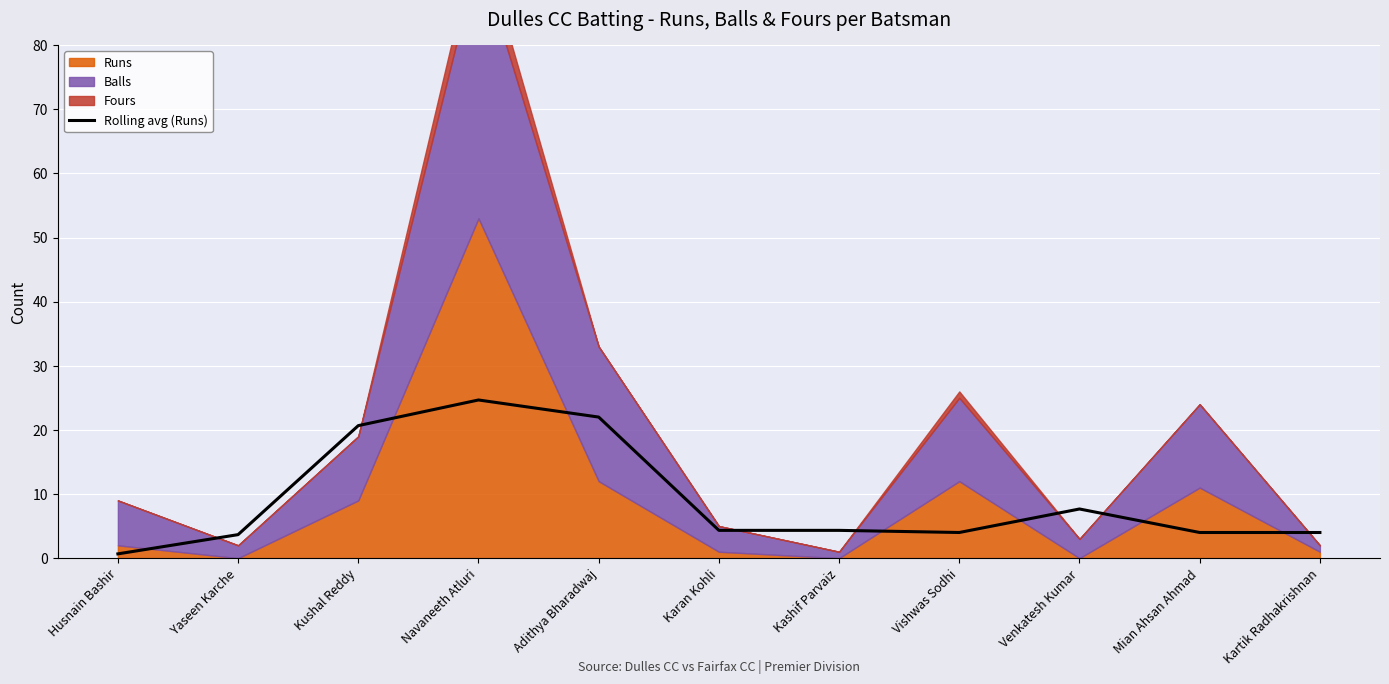

Reading left to right, list all the values displayed in this chart.

Husnain Bashir=0.7	Yaseen Karche=3.7	Kushal Reddy=20.7	Navaneeth Atluri=24.7	Adithya Bharadwaj=22.0	Karan Kohli=4.3	Kashif Parvaiz=4.3	Vishwas Sodhi=4.0	Venkatesh Kumar=7.7	Mian Ahsan Ahmad=4.0	Kartik Radhakrishnan=4.0